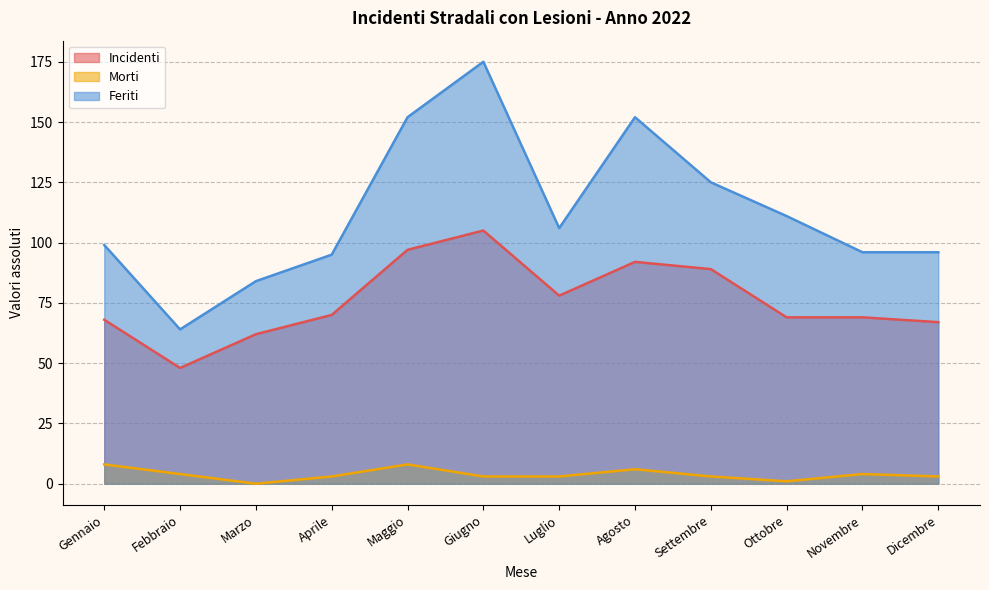

What is the spread (max minus min) of values at Settembre?

122